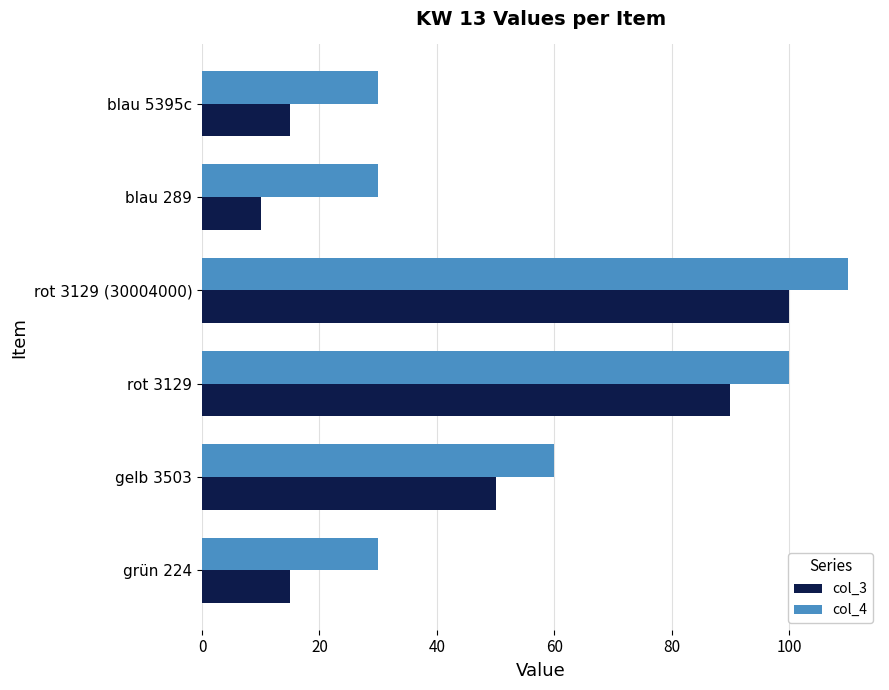

How many categories are shown in the chart?

6